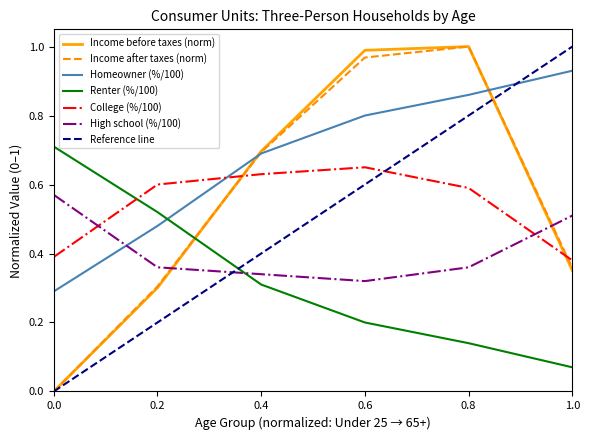

Is the value of Homeowner (%/100) at 1.0 greater than the value of Income after taxes (norm) at 0.2?

Yes